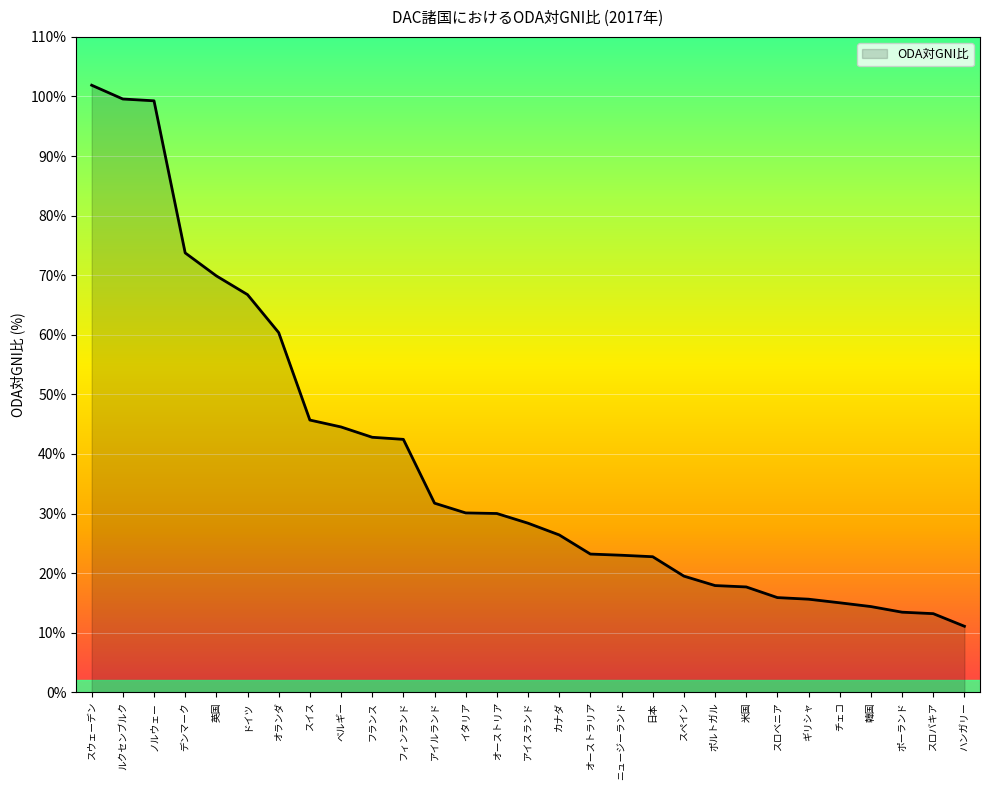

List the labels in order of value, largest first.

スウェーデン, ルクセンブルク, ノルウェー, デンマーク, 英国, ドイツ, オランダ, スイス, ベルギー, フランス, フィンランド, アイルランド, イタリア, オーストリア, アイスランド, カナダ, オーストラリア, ニュージーランド, 日本, スペイン, ポルトガル, 米国, スロベニア, ギリシャ, チェコ, 韓国, ポーランド, スロバキア, ハンガリー